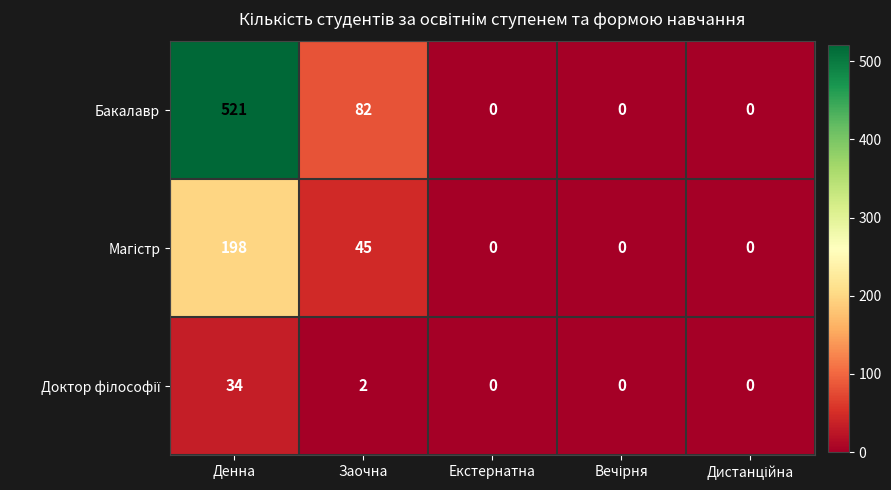

True or false: Бакалавр has a value of -173 at Екстернатна.

False